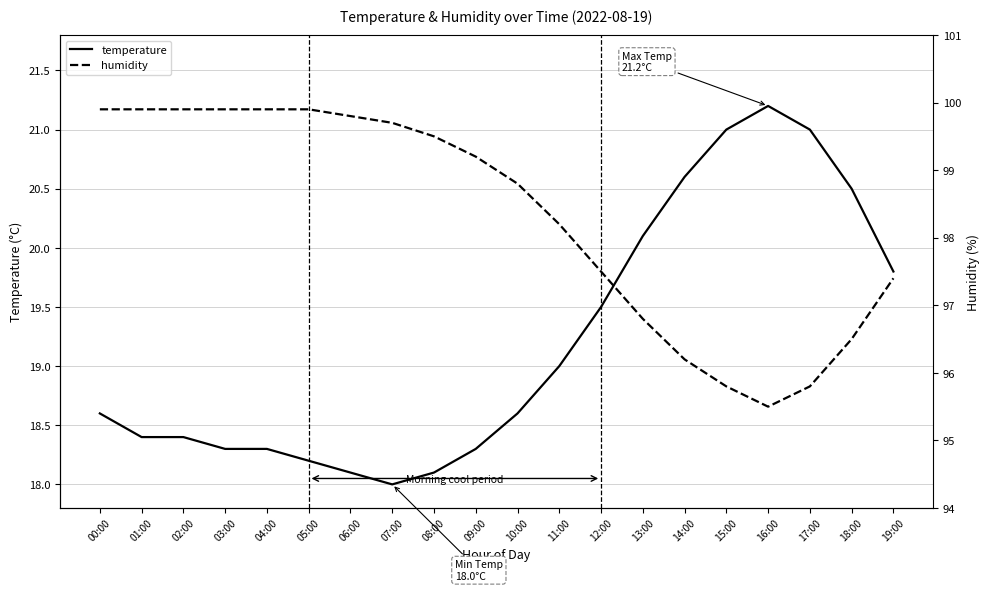

Which has a higher value, 16:00 or 09:00?

16:00